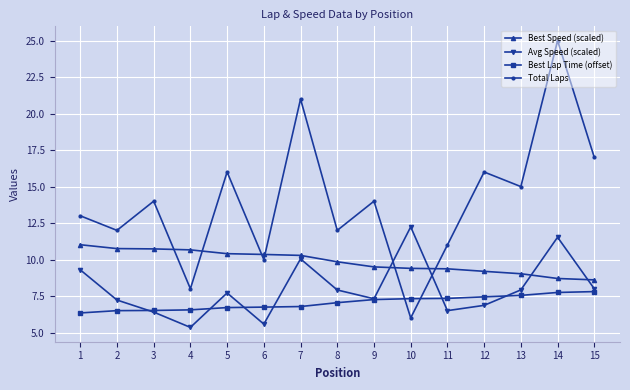

Count the number of categories in the chart.

15